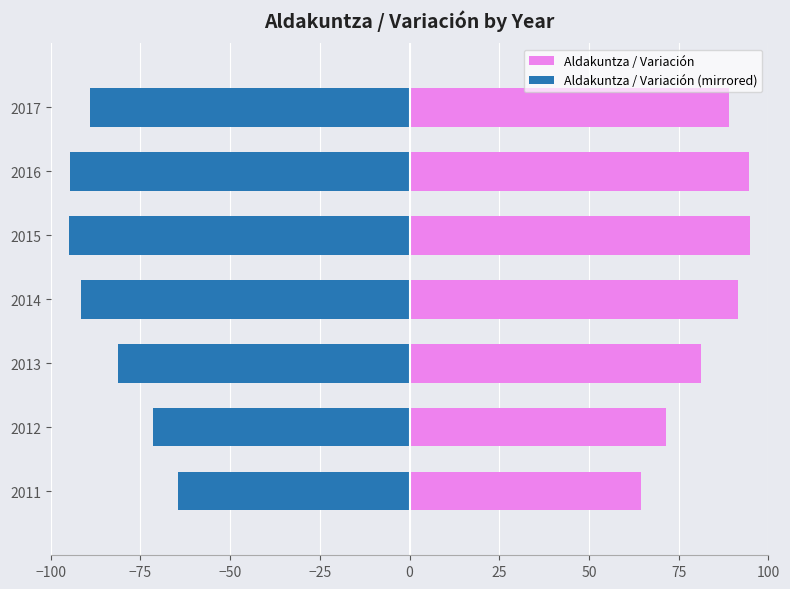

What is the average value of the Aldakuntza / Variación (mirrored) series?

-83.9